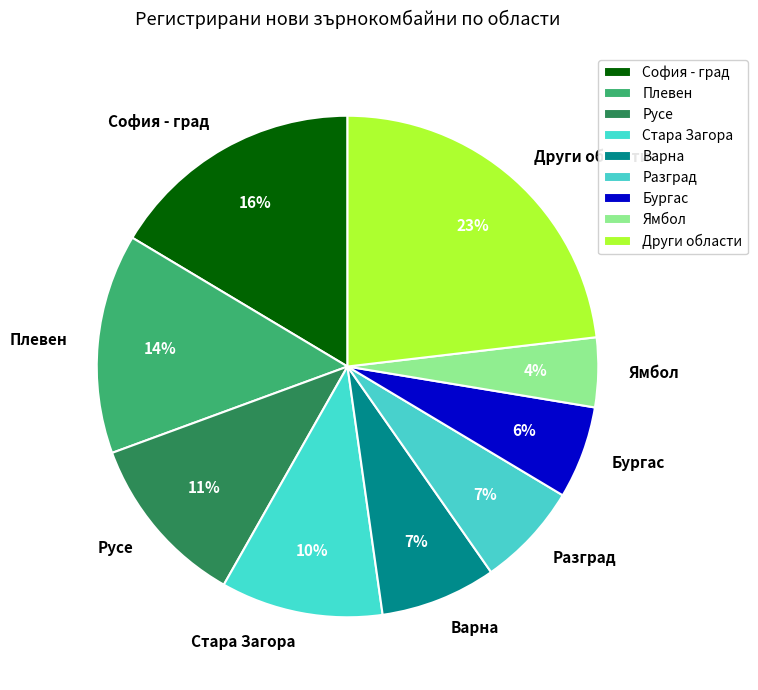

To the nearest percent, what is the combined percentage of Русе and Бургас?

17%